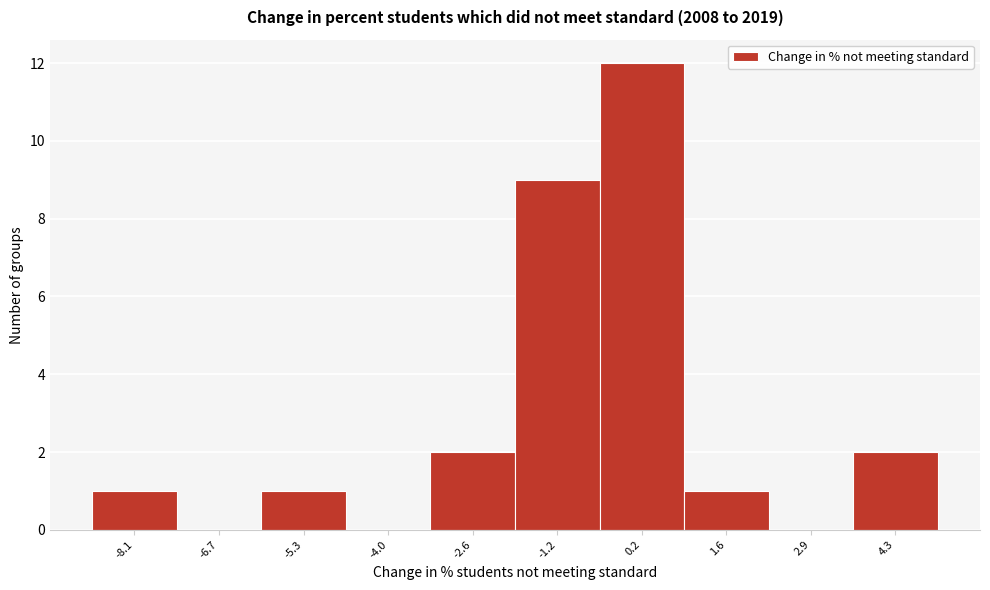

Reading left to right, list every bar in this chart as the range it spans on the x-axis followed by its height. Neither the bar edges nor the heights are printed on the chart, so give them approximately, as read against the axes.

-8.80 to -7.42: 1
-7.42 to -6.04: 0
-6.04 to -4.66: 1
-4.66 to -3.28: 0
-3.28 to -1.90: 2
-1.90 to -0.52: 9
-0.52 to 0.86: 12
0.86 to 2.24: 1
2.24 to 3.62: 0
3.62 to 5.00: 2